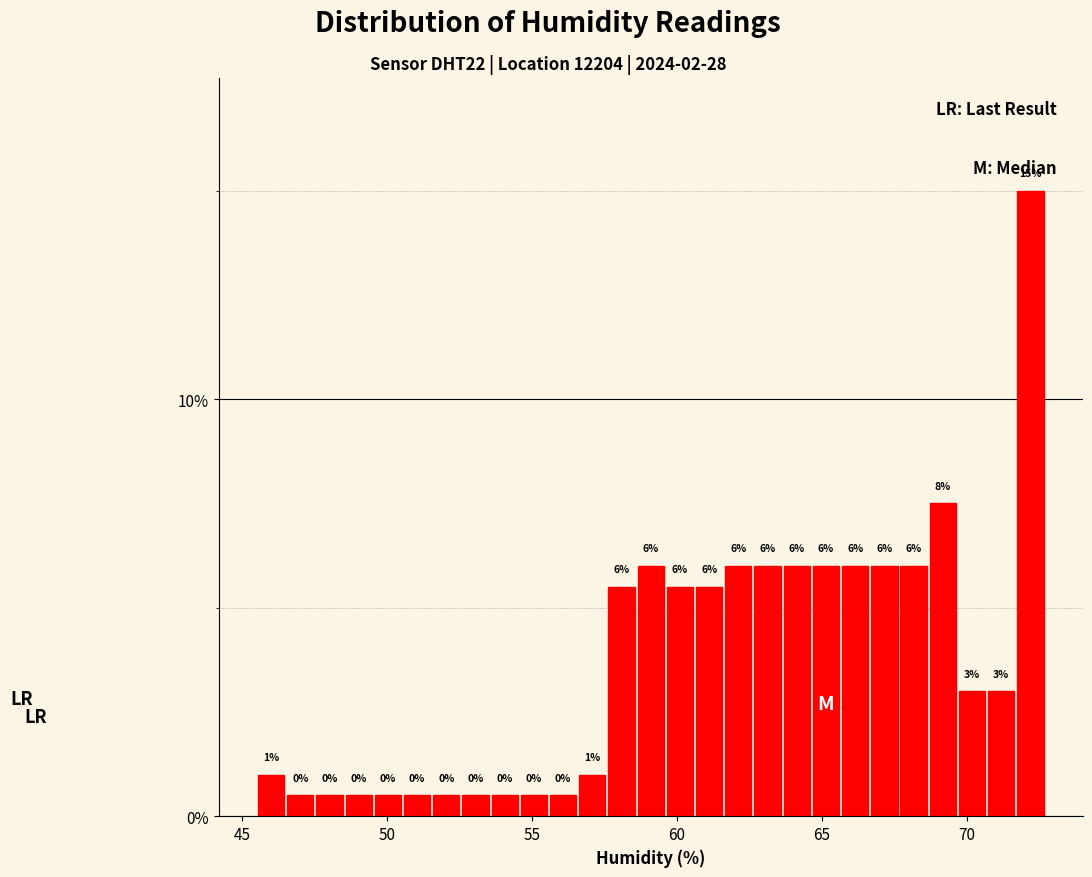

Around what value on the x-axis is the tallest bar? Give the approximate position of its centre, as read against the axis.

72.0